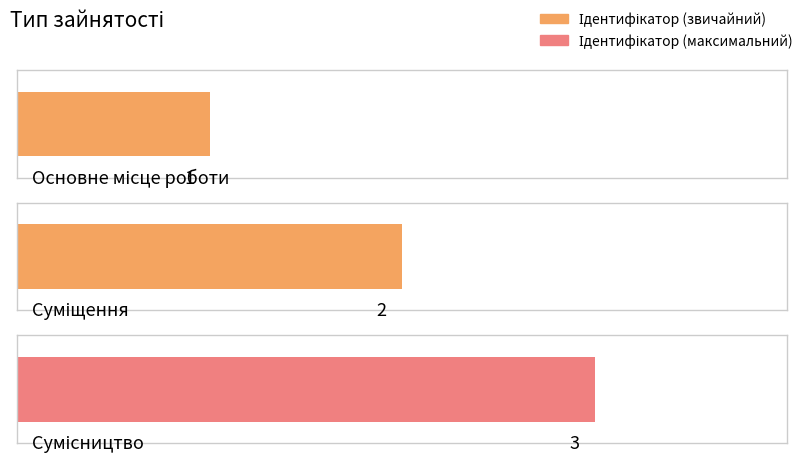

Rank the categories by value from lowest to highest.

Основне місце роботи, Суміщення, Сумісництво